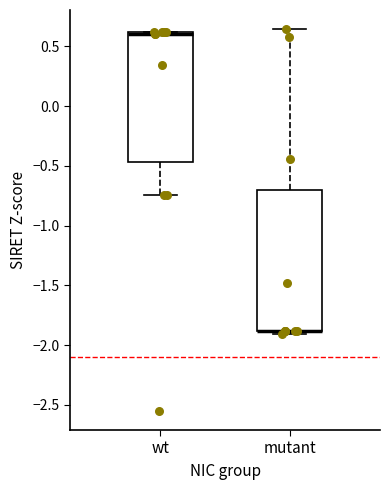

Reading left to right, read every box against the y-axis: the position of its median line, the range the box covers, and the ends of its whiskers. The values are not printed on the chart, so give them approximately, as read against the axis.

wt: median 0.60 (just below the box's upper edge), box -0.45 to 0.60, whiskers -0.75 to 0.60
mutant: median -1.90 (drawn on the box's lower edge), box -1.90 to -0.70, whiskers -1.90 (just below the box's lower edge) to 0.65